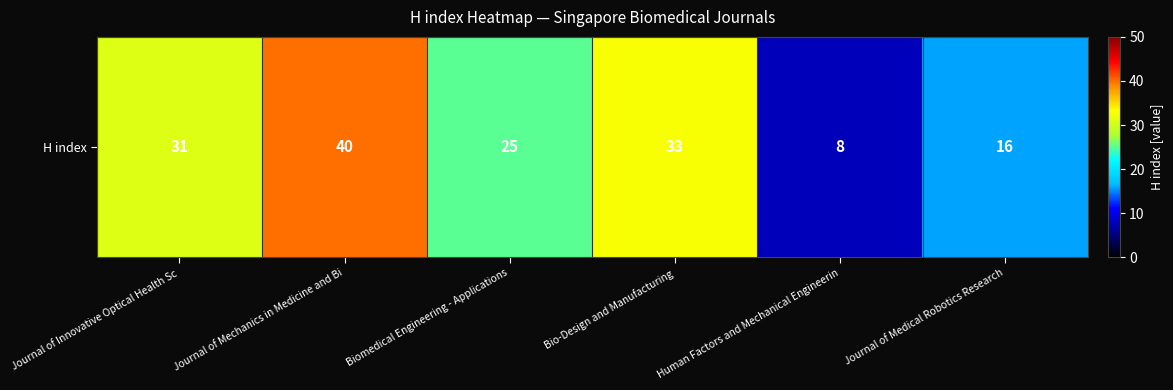

What is the change in value from Bio-Design and Manufacturing to Journal of Medical Robotics Research?

-17